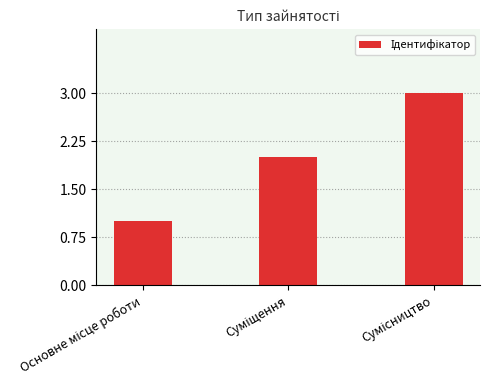

What is the greatest value displayed?

3